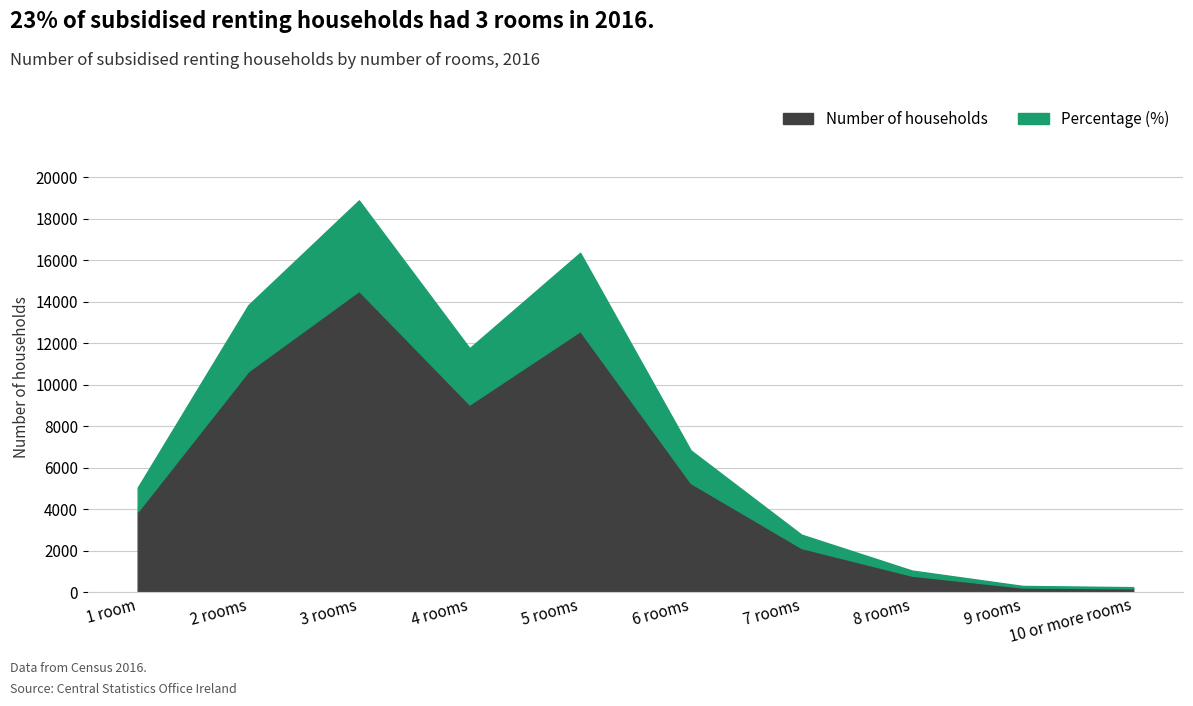

What position from the left is 9 rooms?

9